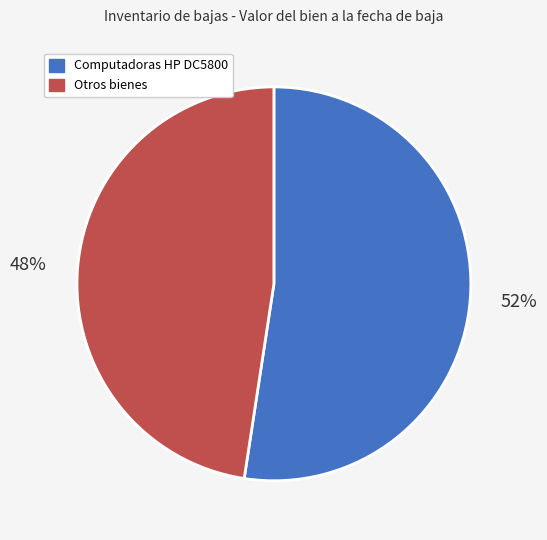

Is there a majority slice in this chart?

Yes